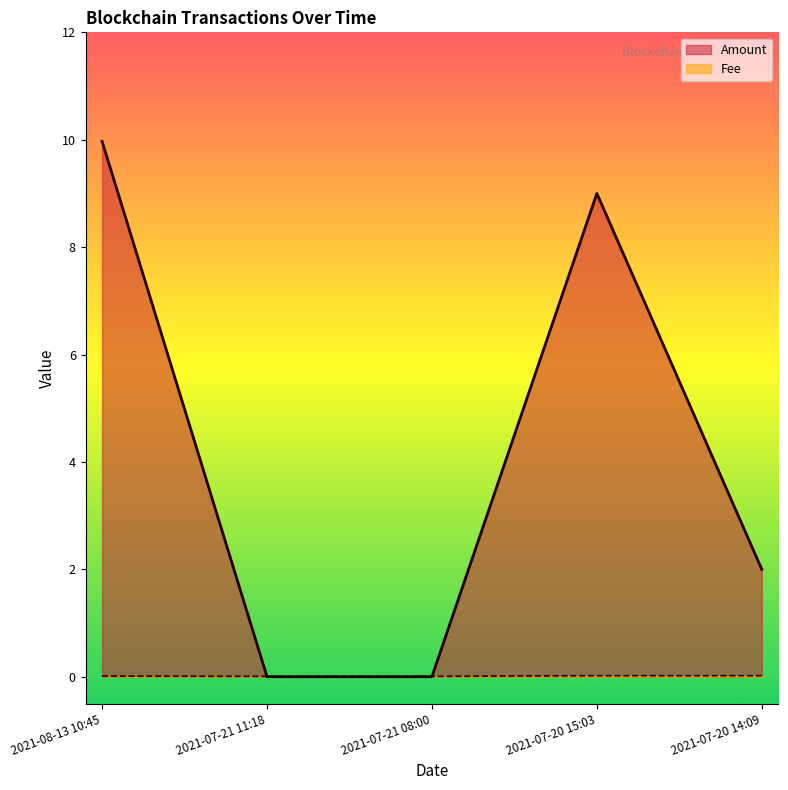

Reading left to right, what are all the values shown in this chart?

Amount: 10.0	0.0	0.0	9.0	2.0
Fee: 0.0	0.0	0.0	0.0	0.0